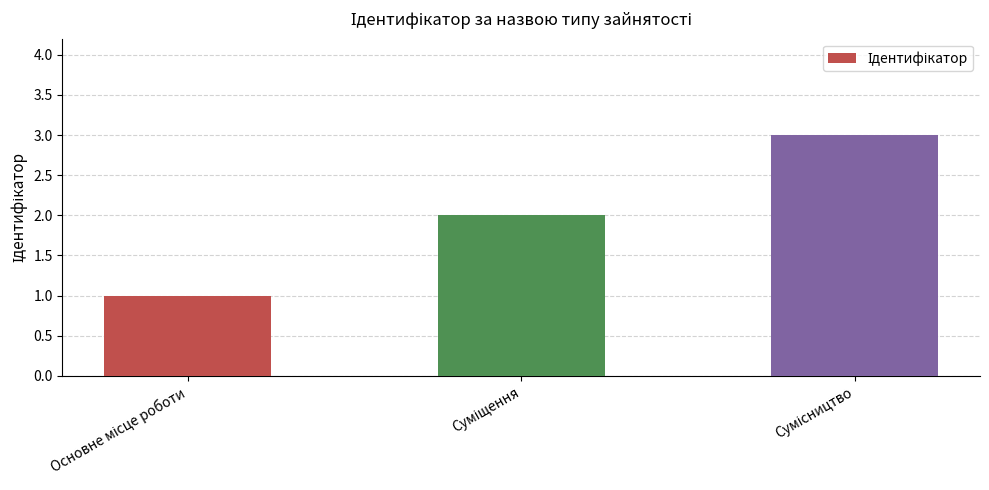

What is the sum of all values?

6